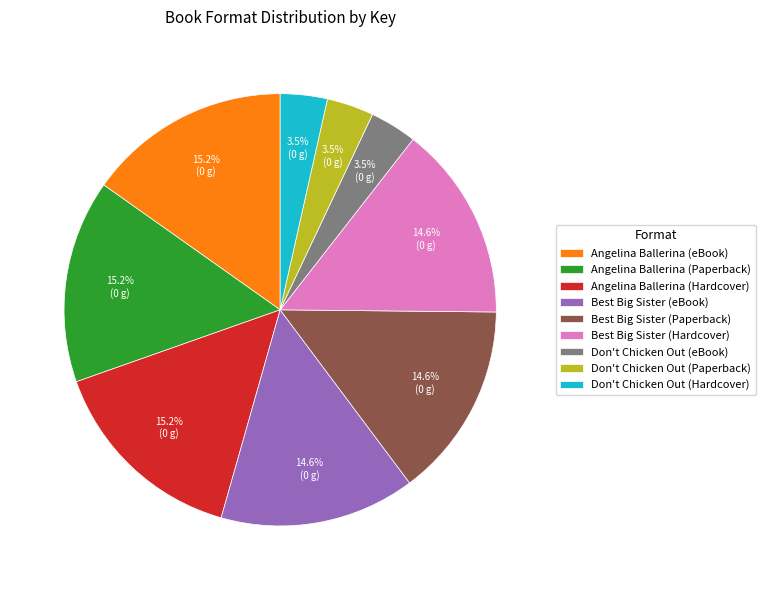

What percentage is the Best Big Sister (Paperback) slice, to the nearest percent?

15%